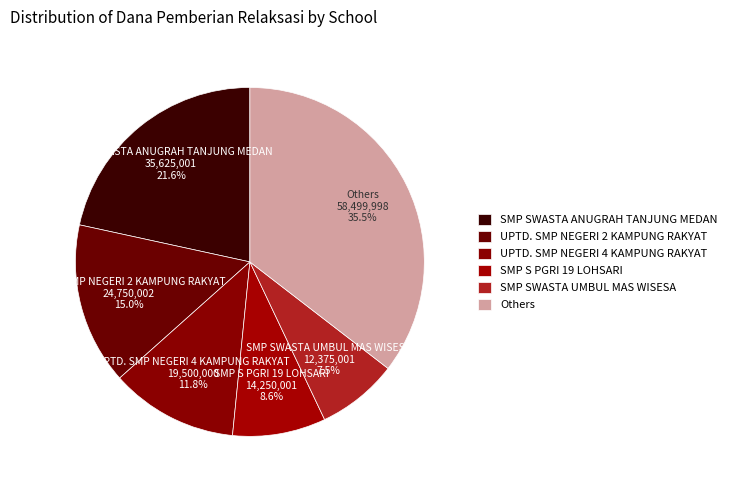

Count the number of slices in the pie.

6